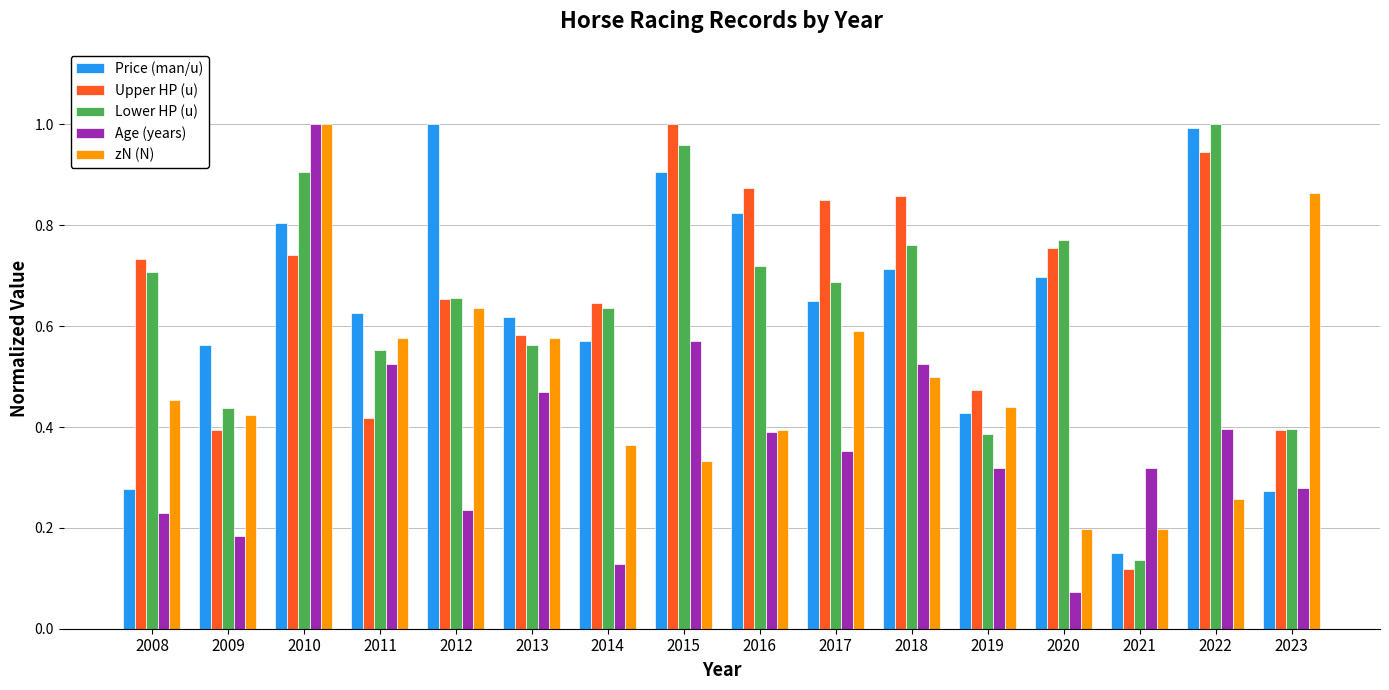

Does the chart contain stacked bars?

No